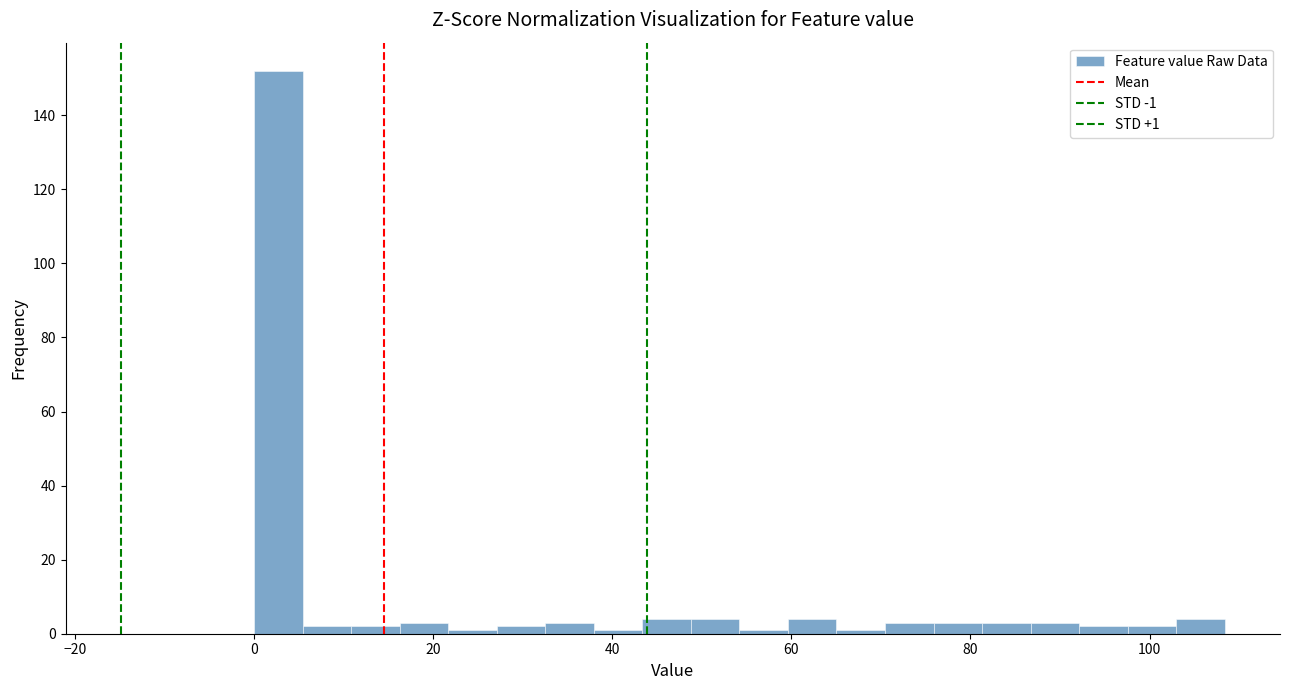

Around what value on the x-axis is the tallest bar? Give the approximate position of its centre, as read against the axis.

2